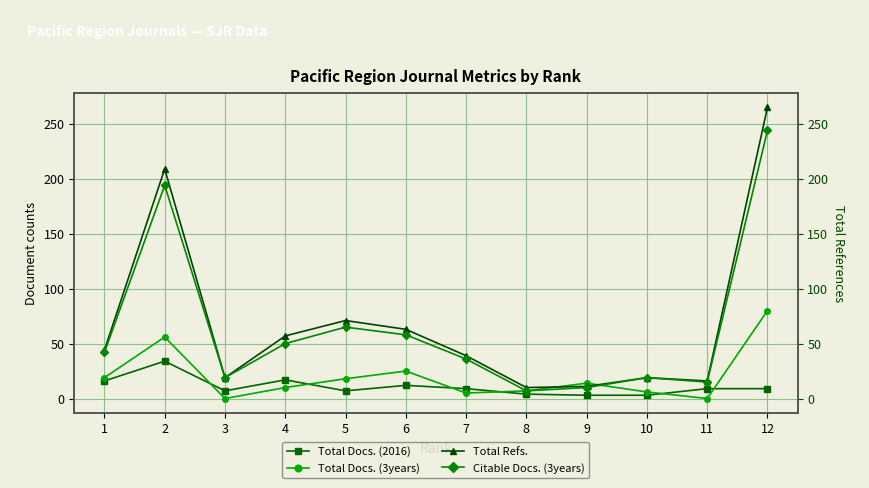

What is the value of the Total Refs. point at the 11th from the left?

16